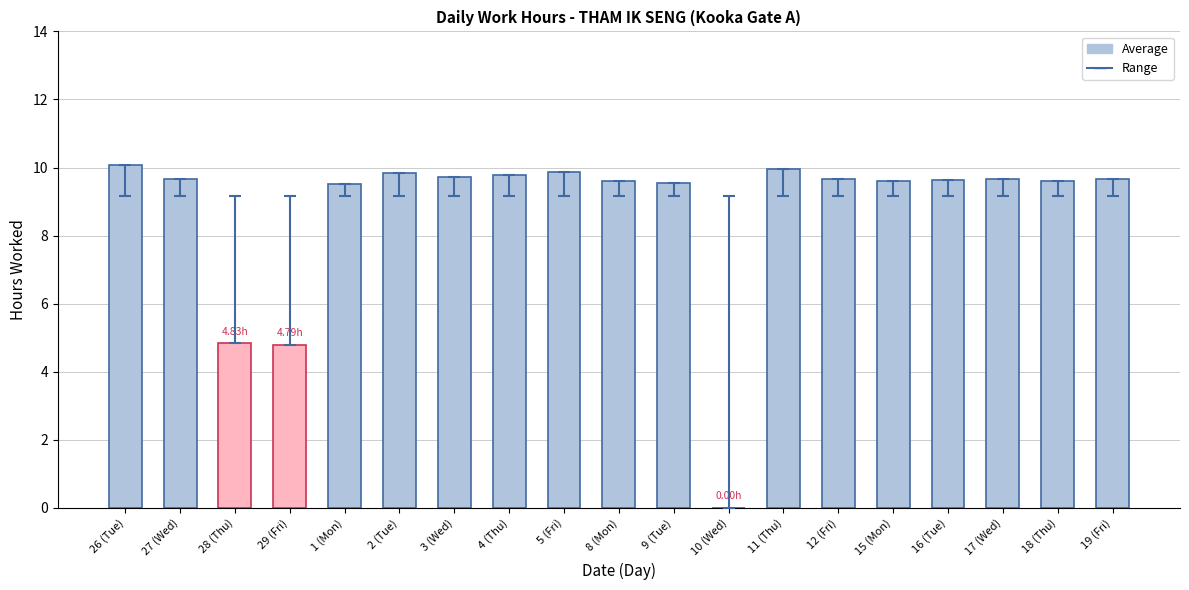

Does the chart contain stacked bars?

No